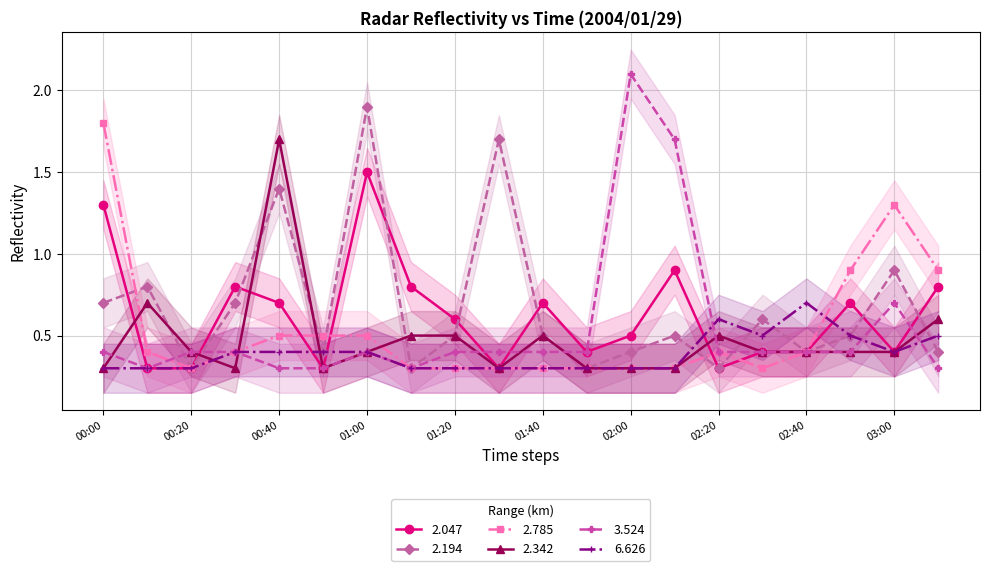

What is the sum of all 2.047 values?

12.4